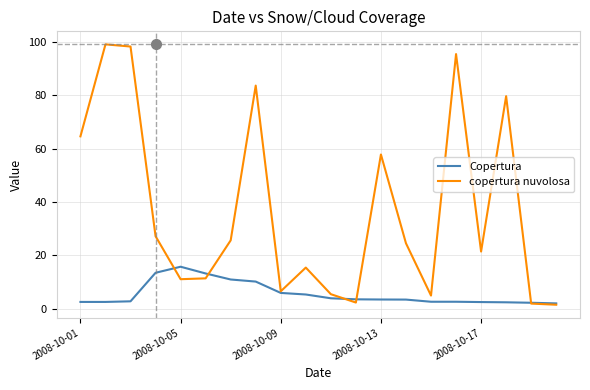

At how many categories does at least one series exceed 19?

11